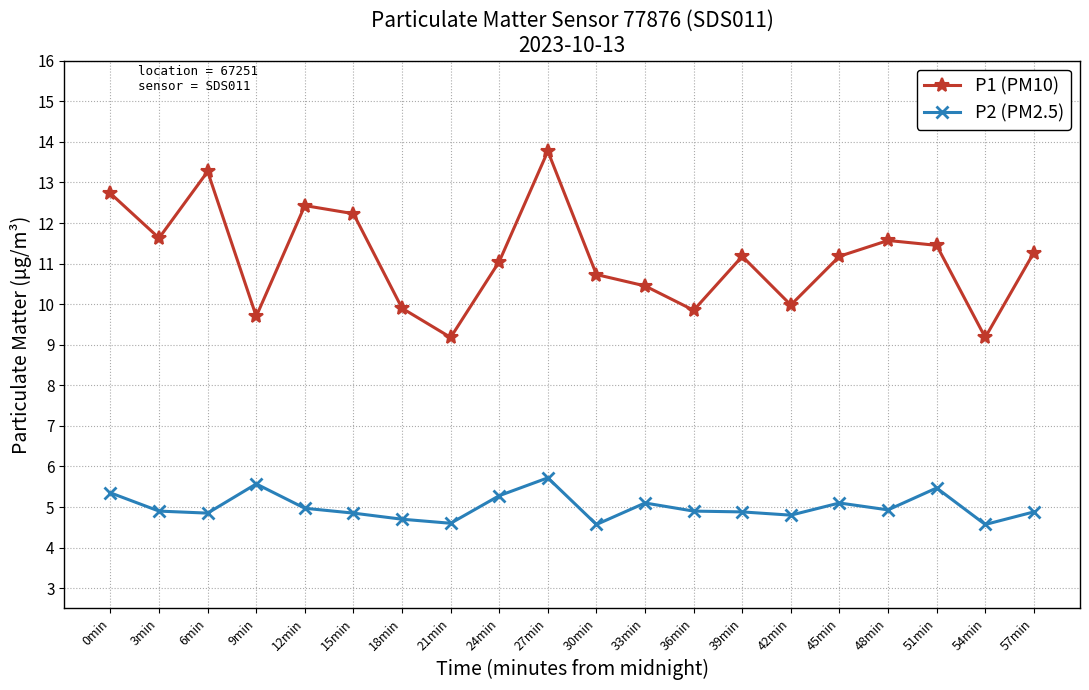

At how many categories does at least one series exceed 6?

20